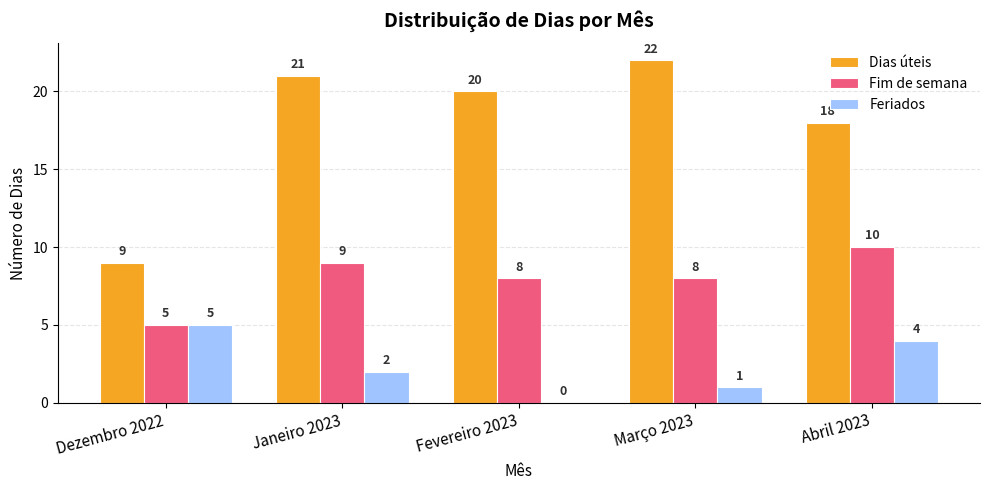

Which label corresponds to the largest value in the chart?

Março 2023